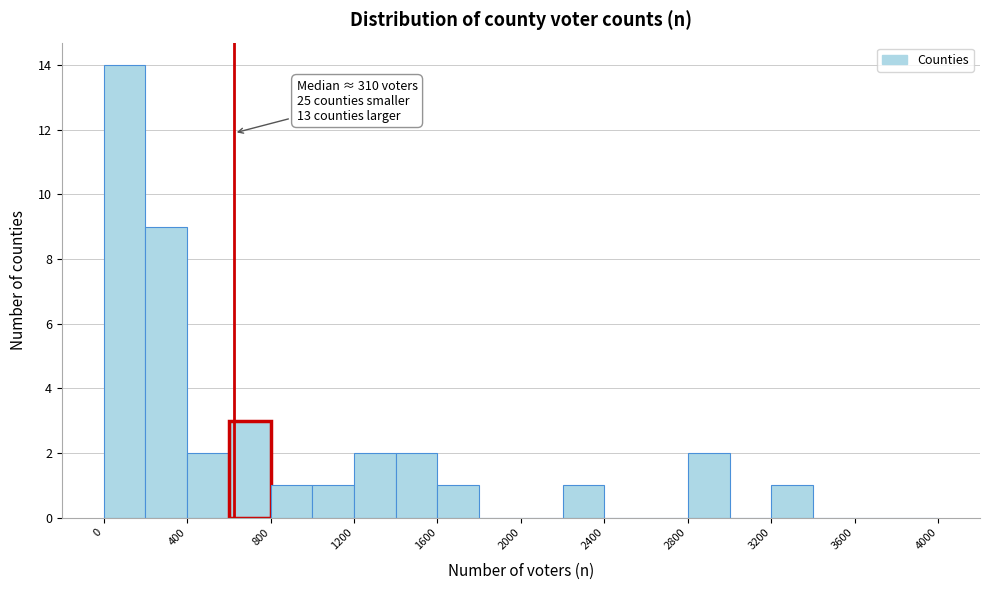

Which range on the x-axis has the tallest bar?

0 to 200